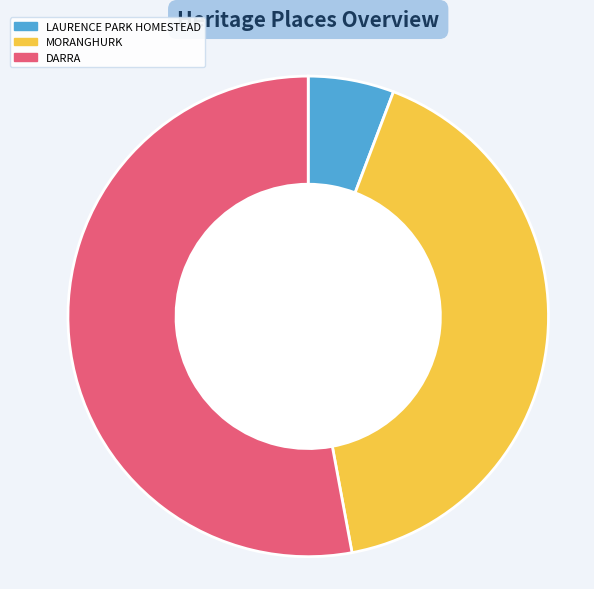

Rank the categories by value from lowest to highest.

LAURENCE PARK HOMESTEAD, MORANGHURK, DARRA